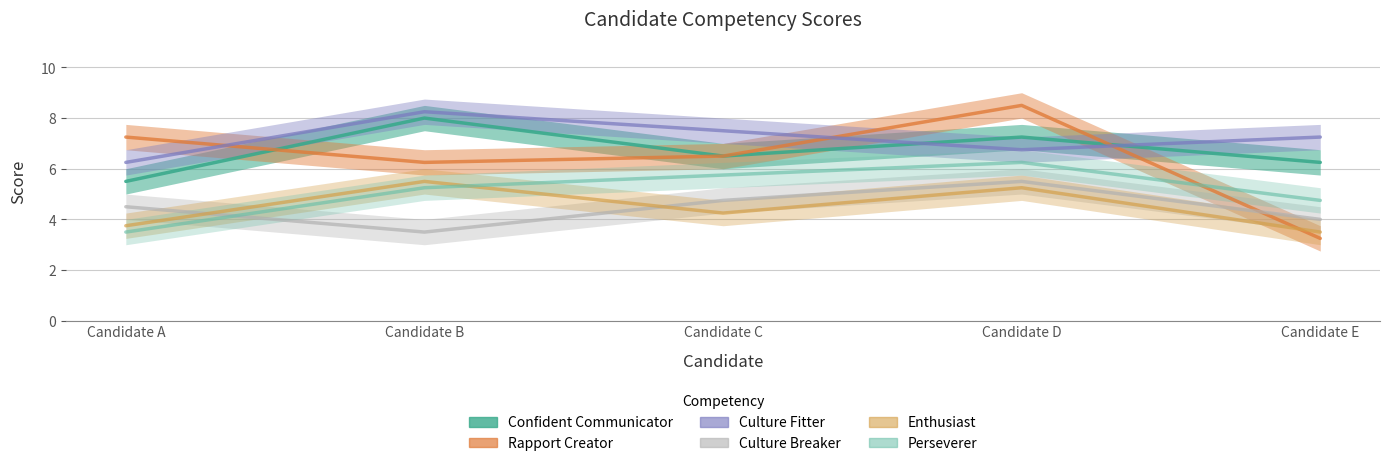

How many lines are shown in the chart?

6